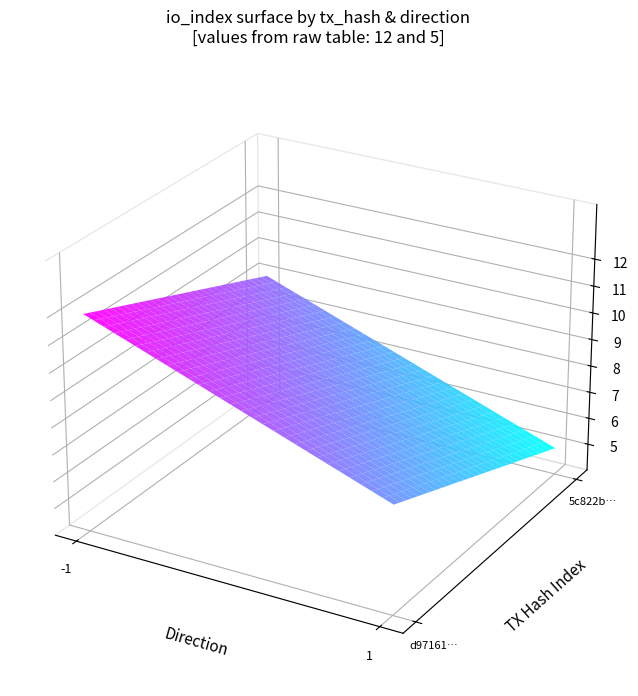

Rank the series by their maximum value, from lowest to highest.

5c822b765c5fe60b1e9eebea41efcae20b5bb91, d97161810b456aa23826ef02d406d5a0e2b3114